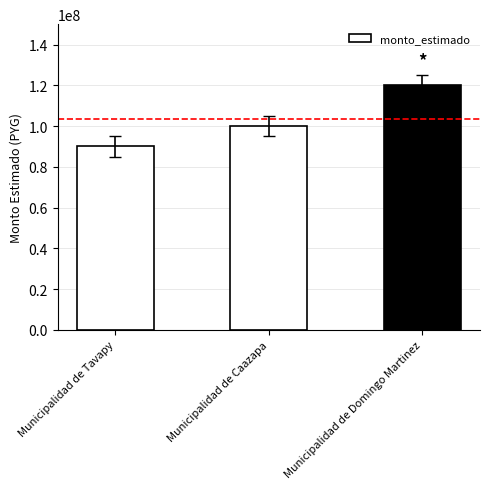

What is the label of the 1st bar from the left?

Municipalidad de Tavapy